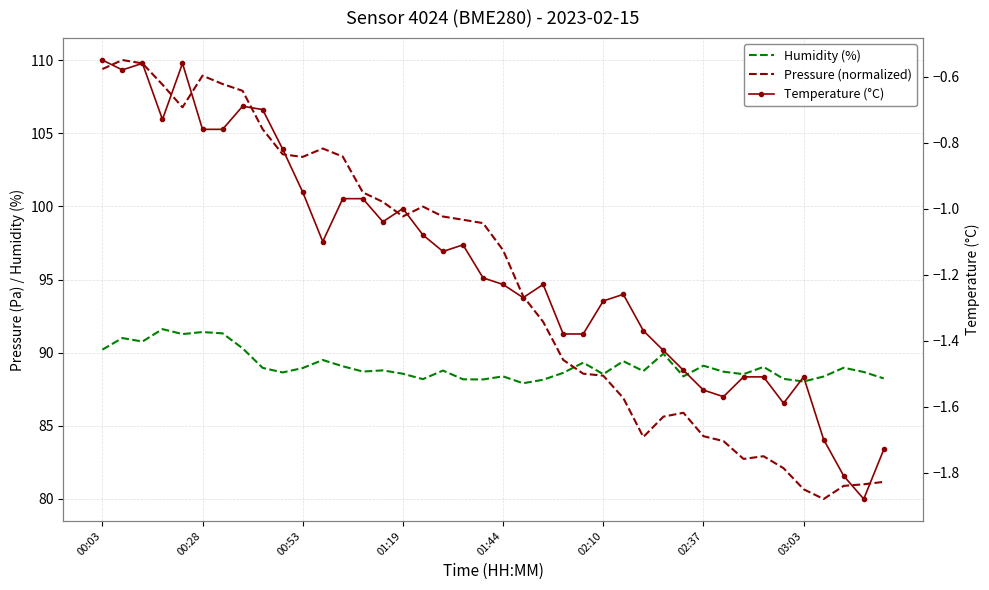

How many lines are shown in the chart?

3